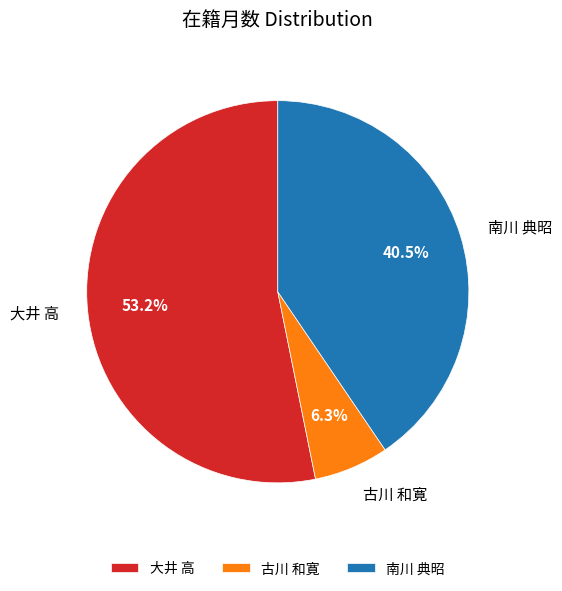

Approximately how many times larger is the value at 南川 典昭 compared to 古川 和寛?

6.4